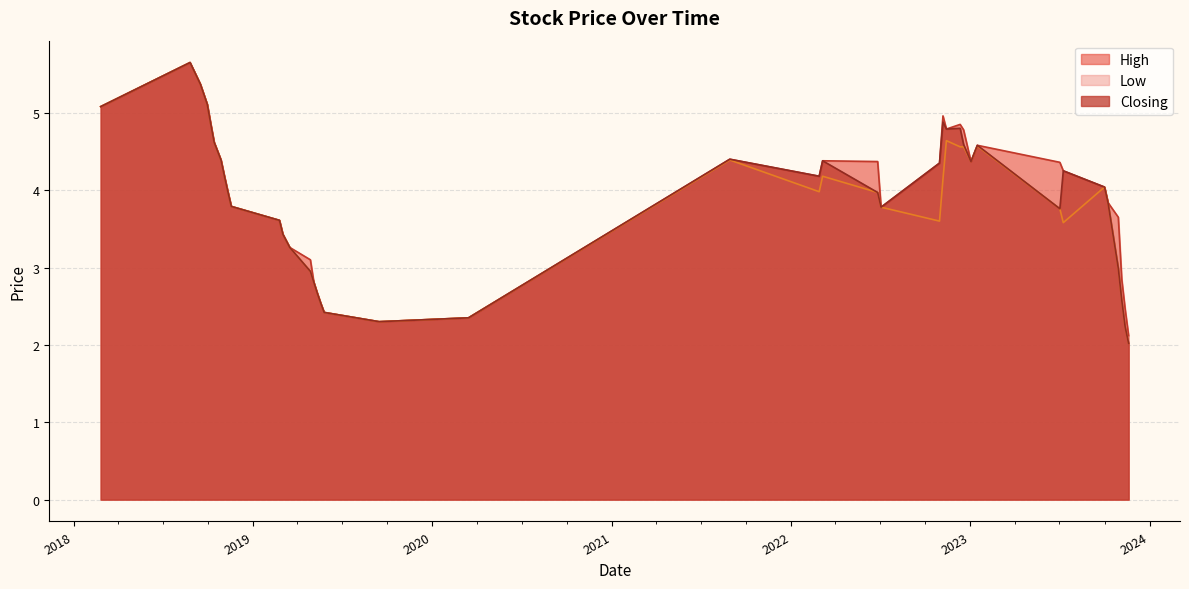

Does the chart have visible grid lines?

Yes